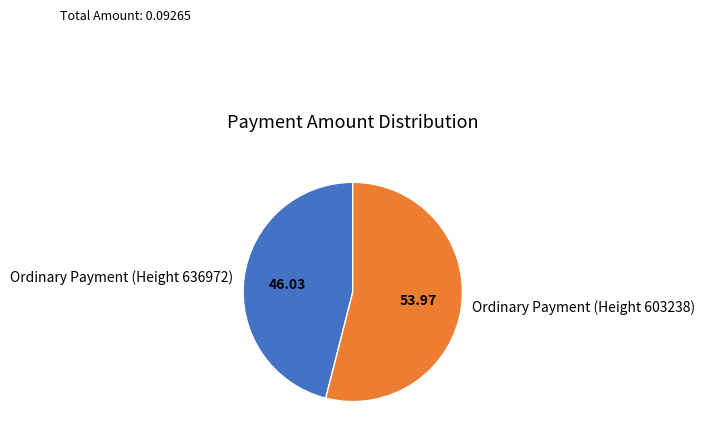

How many segments does this pie chart have?

2